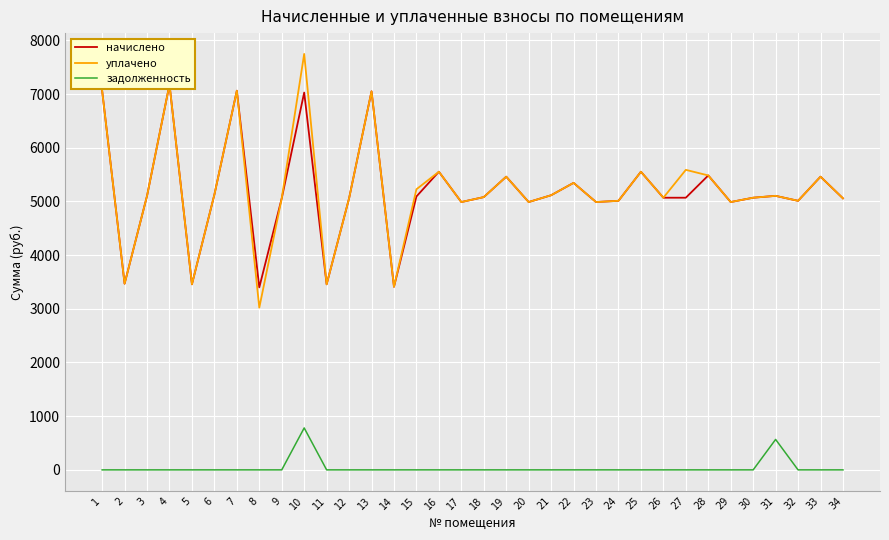

Rank the series by their maximum value, from lowest to highest.

задолженность, начислено, уплачено